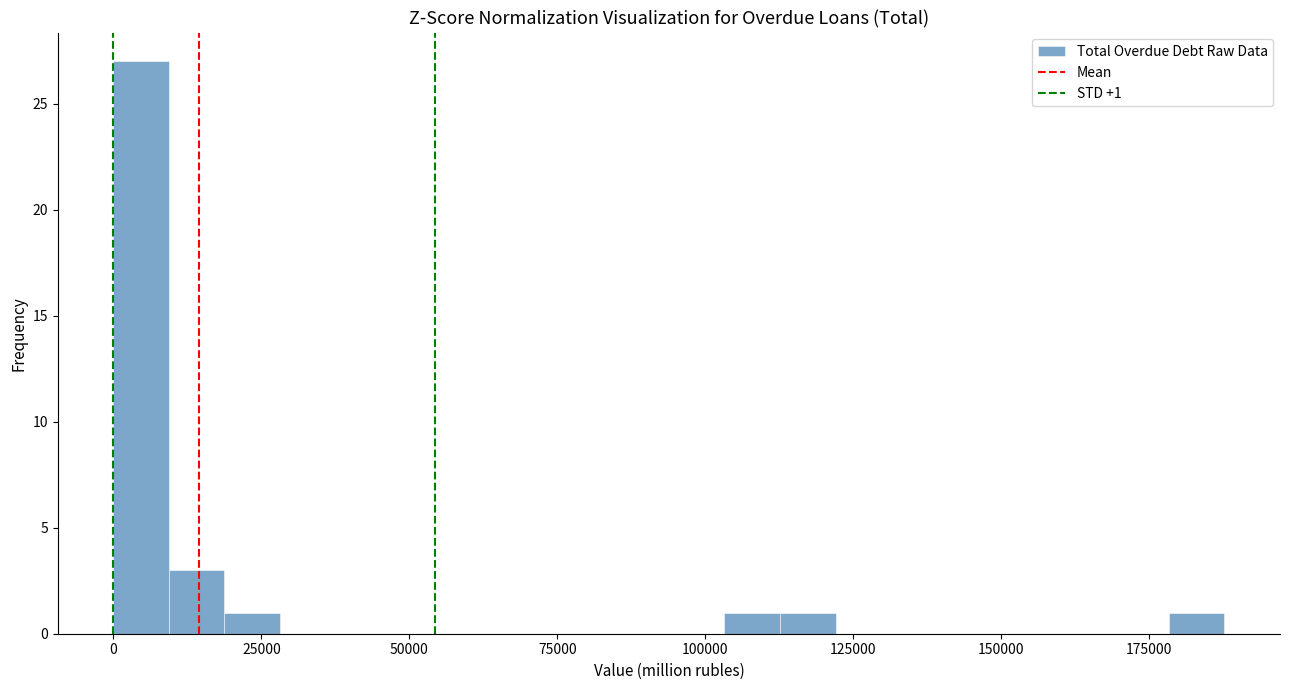

Read against the x-axis, roughly where is the centre of the tallest bar?

5000